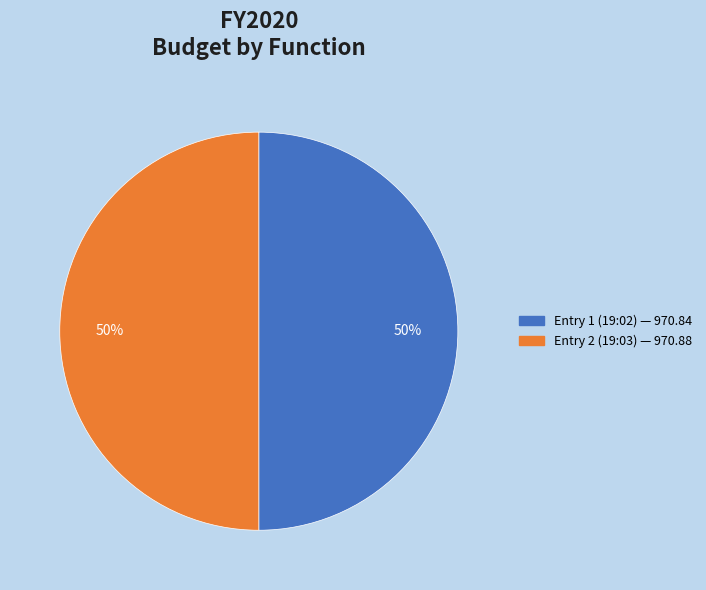

To the nearest percent, what is the average slice percentage?

50%